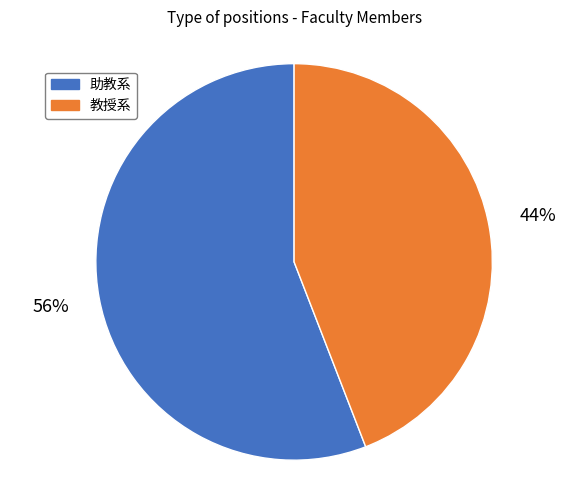

True or false: 教授系 accounts for 44% of the total.

True